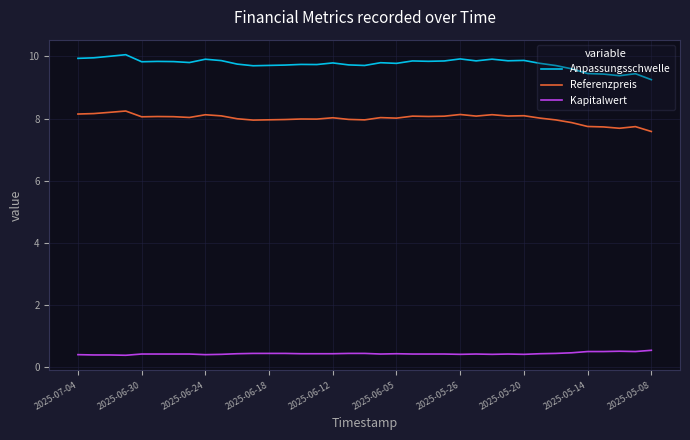

What is the difference between the maximum and minimum values in the Referenzpreis series?

0.7